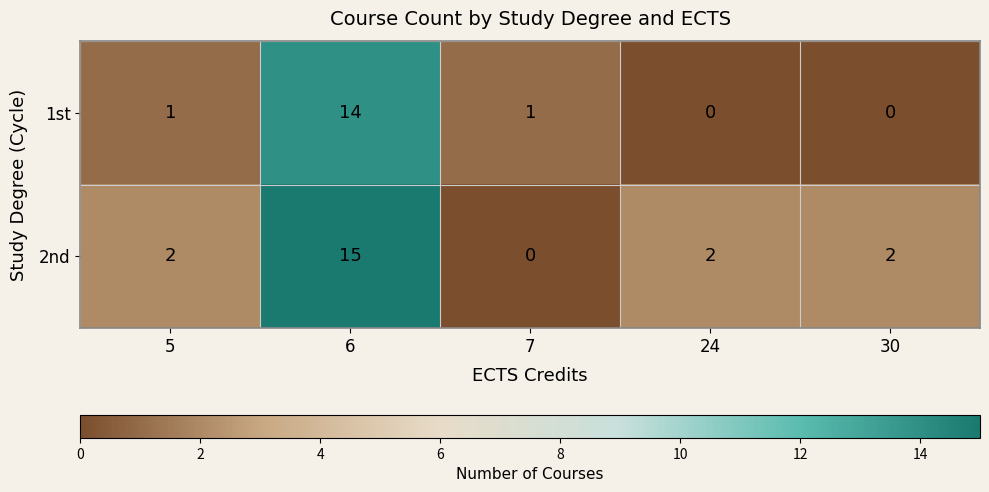

What is the sum of all 2nd values?

21